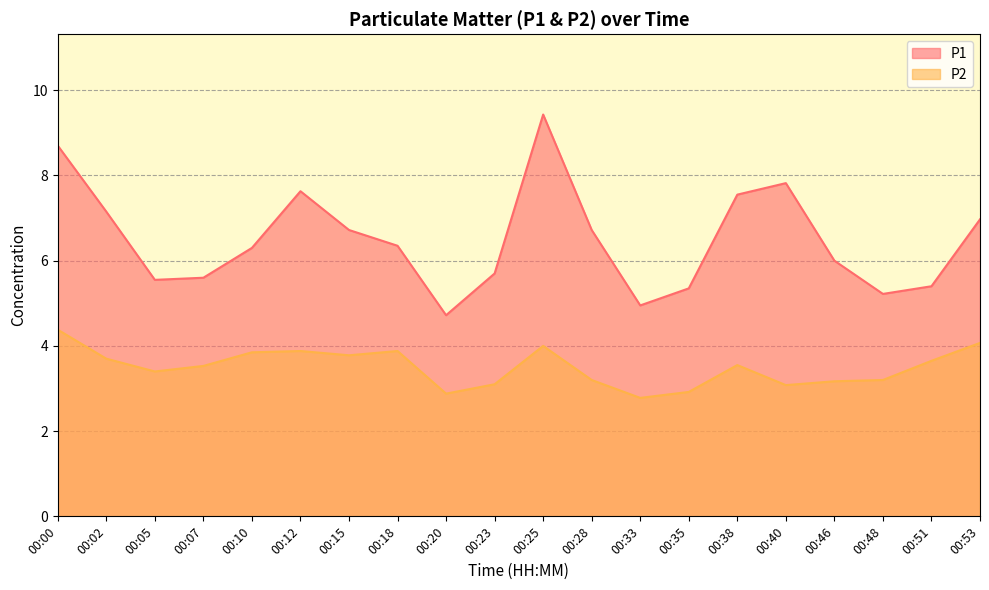

Does the chart display data point markers on the line(s)?

No